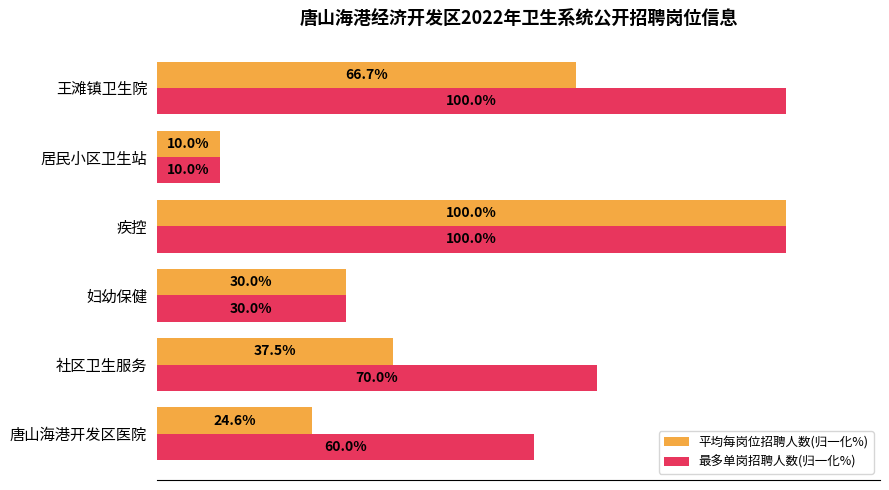

Between 疾控 and 王滩镇卫生院, which series saw the biggest shift?

平均每岗位招聘人数(归一化%)